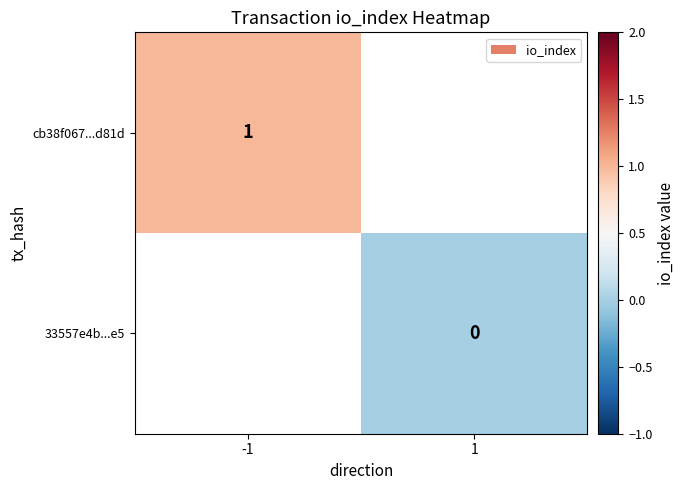

The value of cb38f067...d81d at -1 is 2. True or false?

False